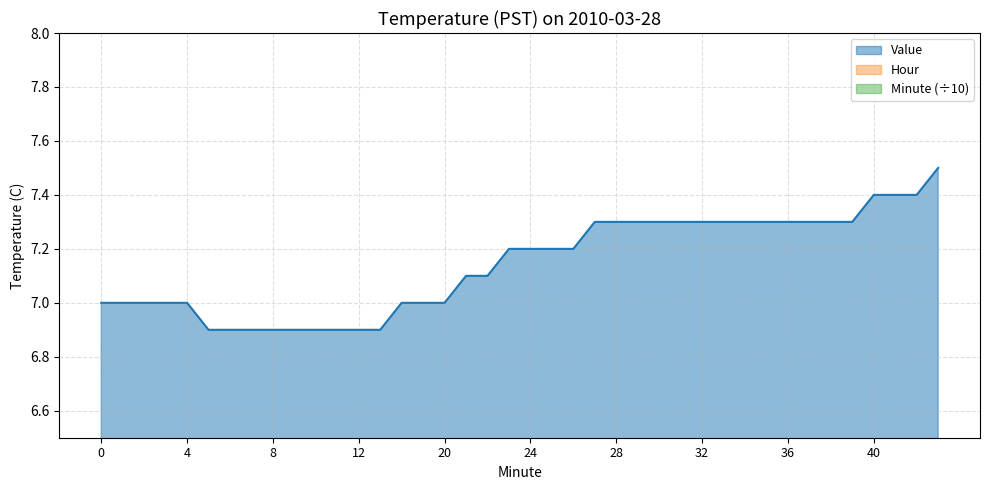

Which series has the largest total across all categories?

Value